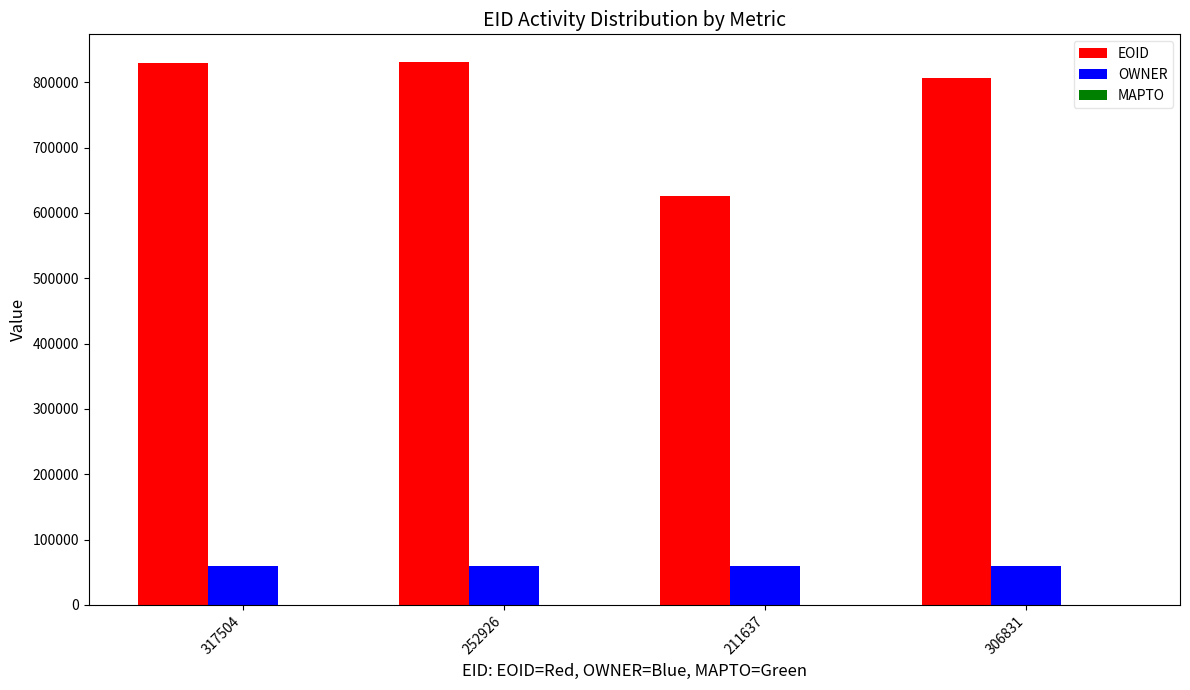

Count the number of data series in this chart.

2